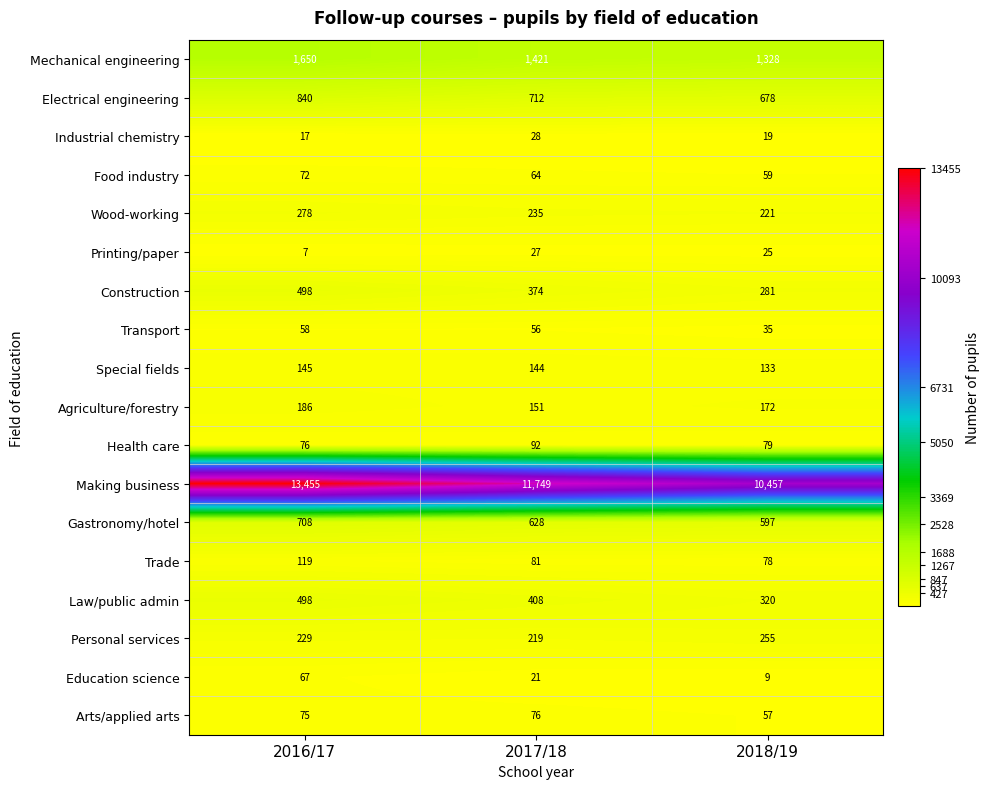

Which series changed the most between 2017/18 and 2018/19?

Making business